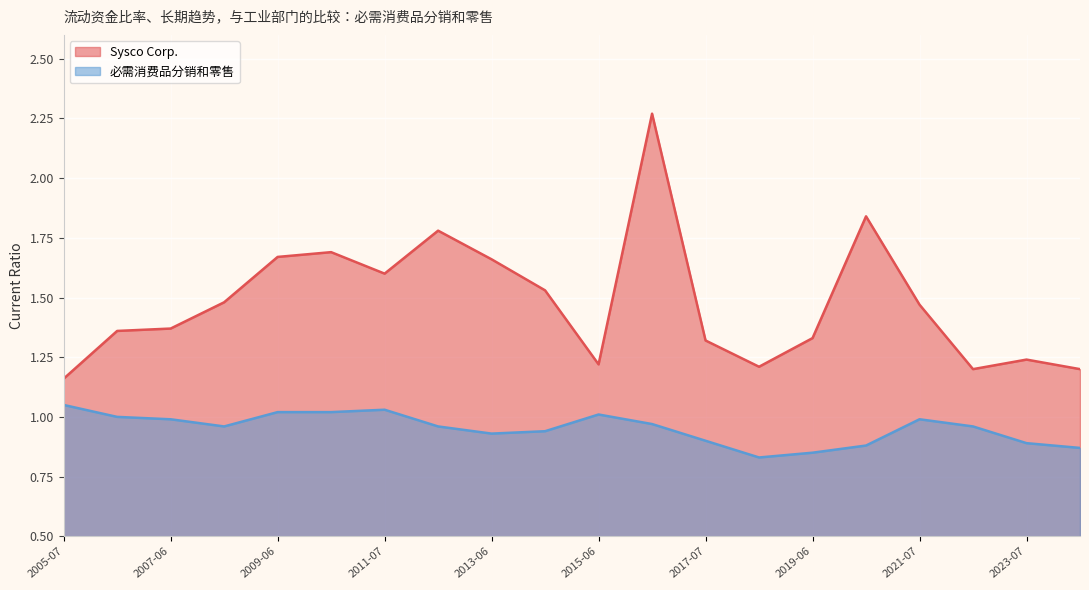

What is the spread (max minus min) of values at 2014-06-28?

0.6